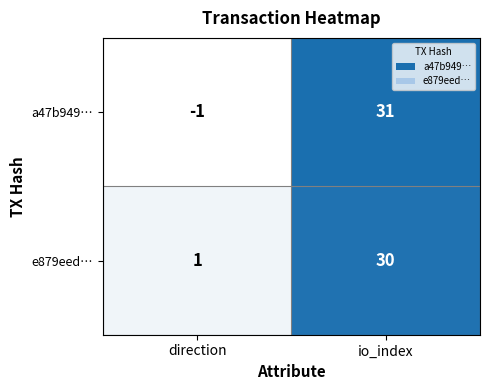

Count the number of data series in this chart.

2